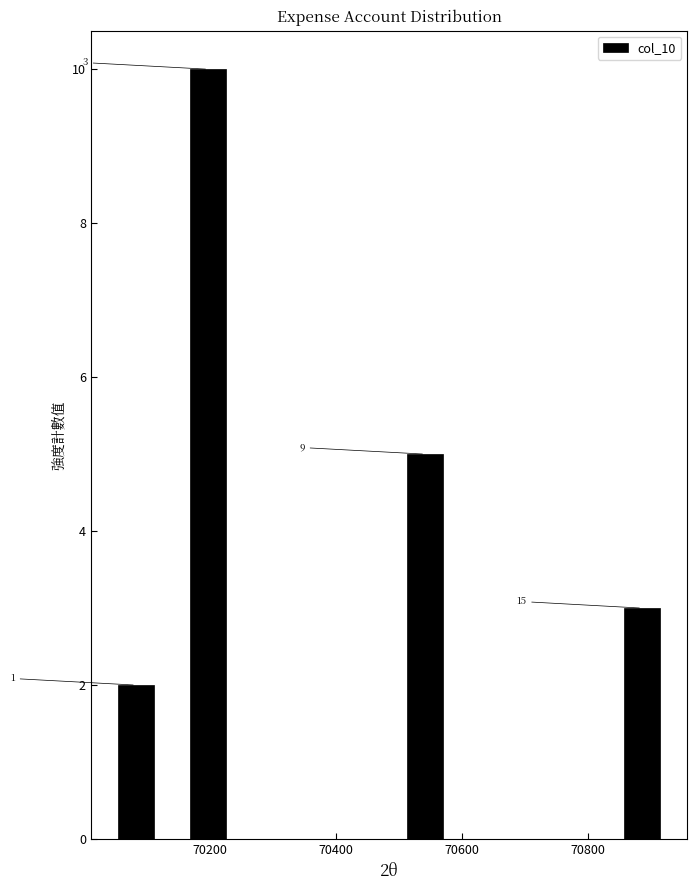

Read against the x-axis, roughly where is the centre of the tallest bar?

70200